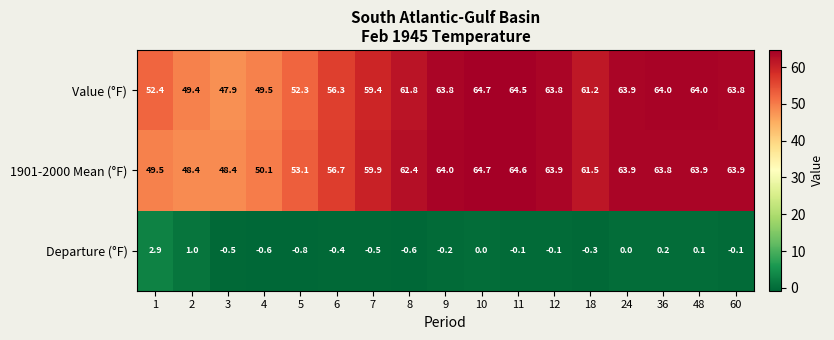

At which label is Value (°F) closest to 56?

6